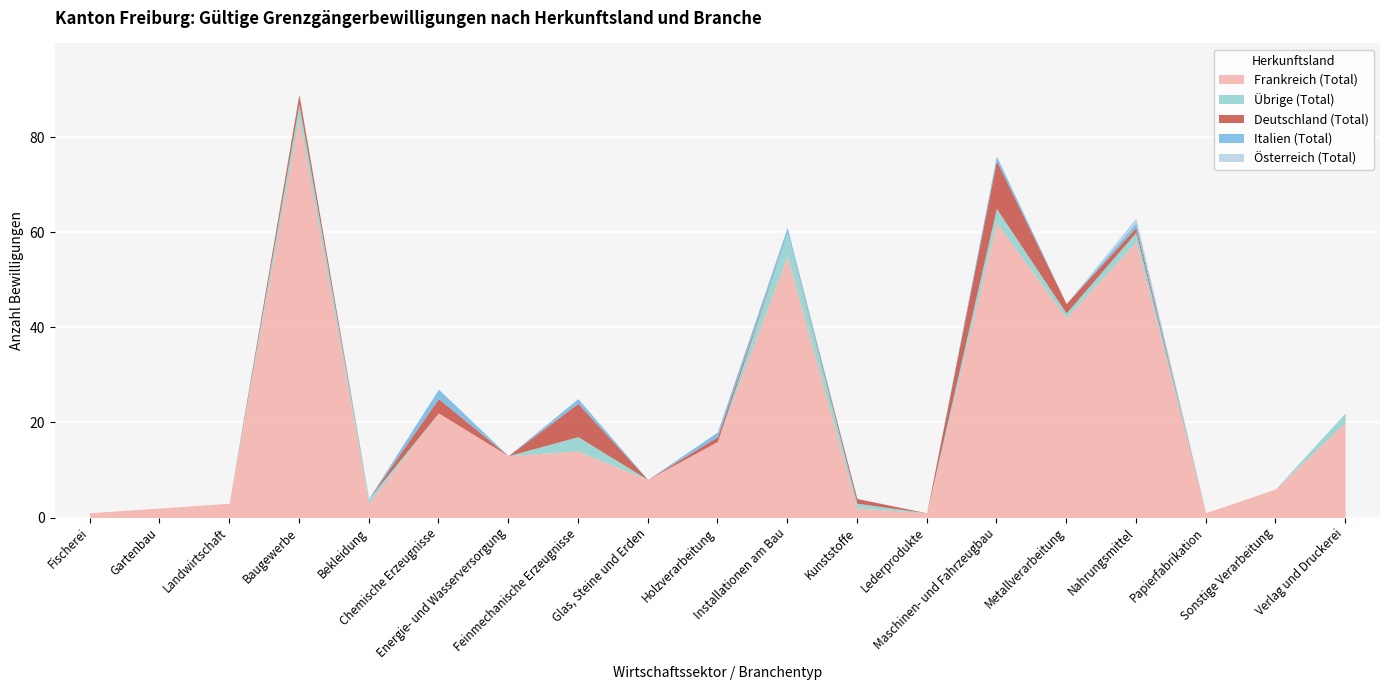

Reading left to right, extract all data points from this chart.

Frankreich (Total): 1	2	3	84	3	22	13	14	8	16	55	2	1	62	42	58	1	6	20
Übrige (Total): 0	0	0	3	1	0	0	3	0	0	5	1	0	3	1	2	0	0	2
Deutschland (Total): 0	0	0	2	0	3	0	7	0	1	0	1	0	10	2	1	0	0	0
Italien (Total): 0	0	0	0	0	2	0	1	0	1	1	0	0	1	0	1	0	0	0
Österreich (Total): 0	0	0	0	0	0	0	0	0	0	0	0	0	0	0	1	0	0	0